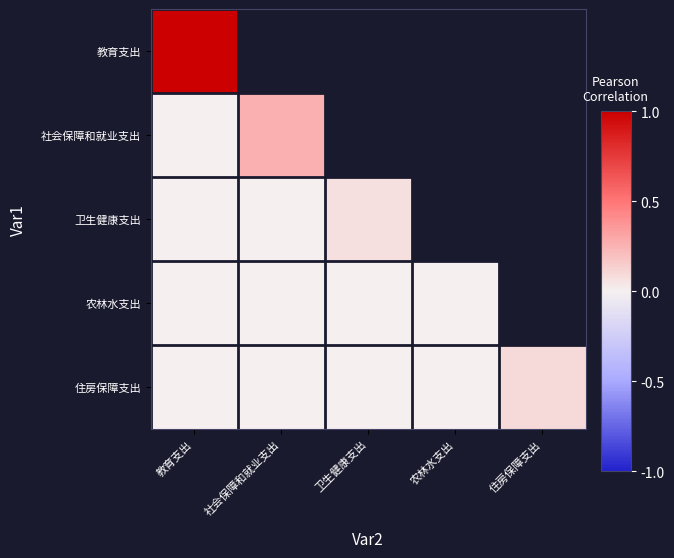

How many values in 教育支出 are above zero?

1